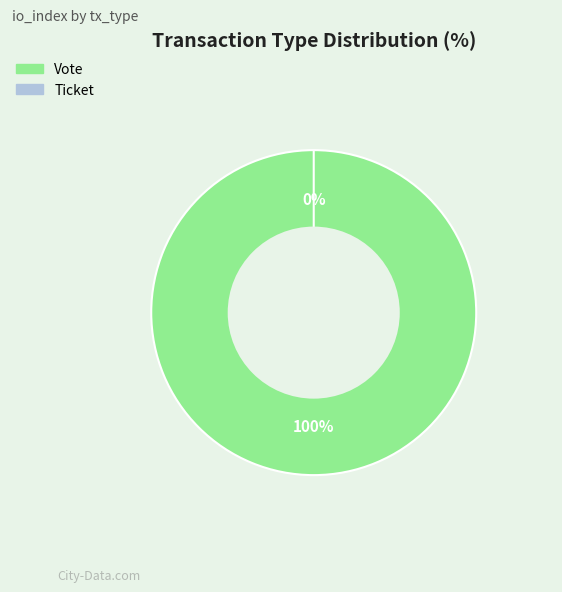

Is it true that Vote is 99% of the pie?

False